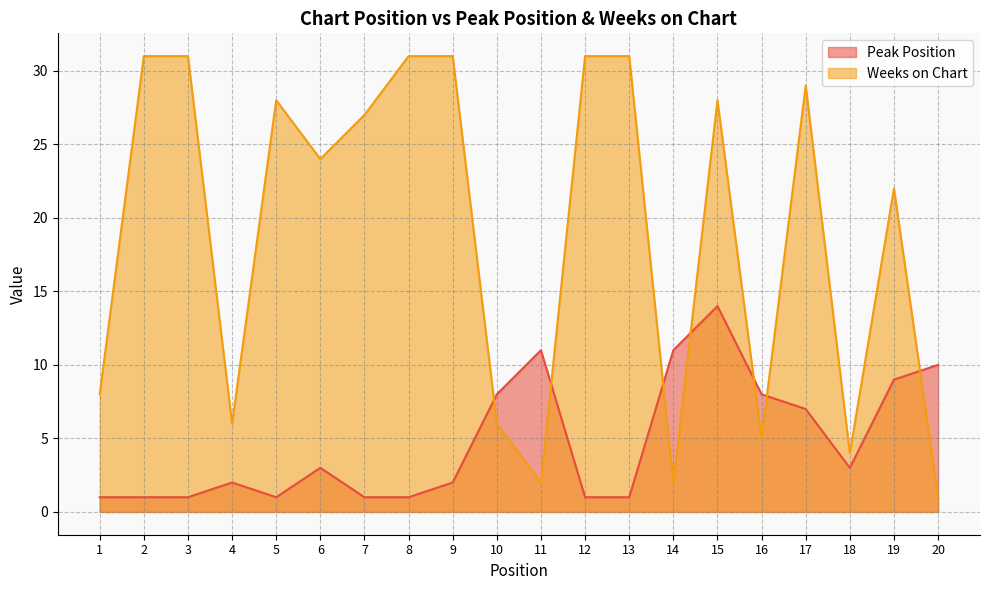

True or false: Weeks on Chart and Peak Position intersect in this chart.

True